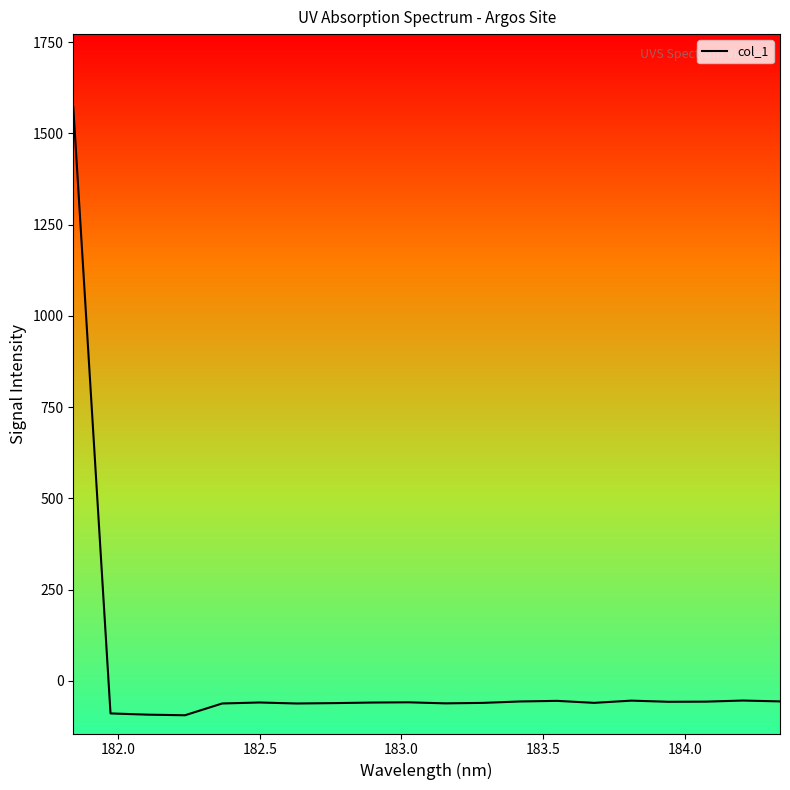

What is the minimum value shown in the chart?

-94.1